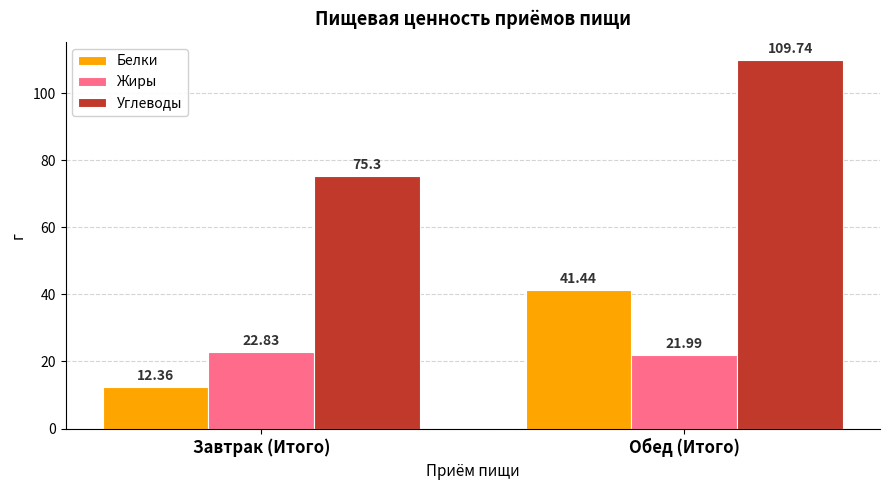

Reading right to left, transcribe all the data shown in this chart.

Белки: 41.4	12.4
Жиры: 22.0	22.8
Углеводы: 109.7	75.3